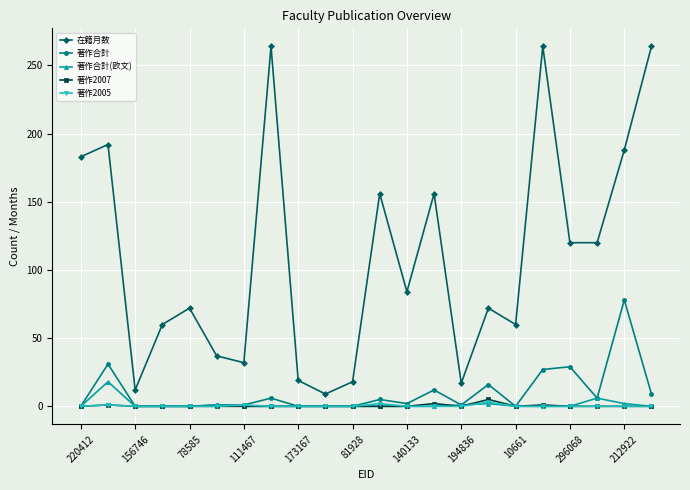

Which series has the largest range (max minus min)?

在籍月数